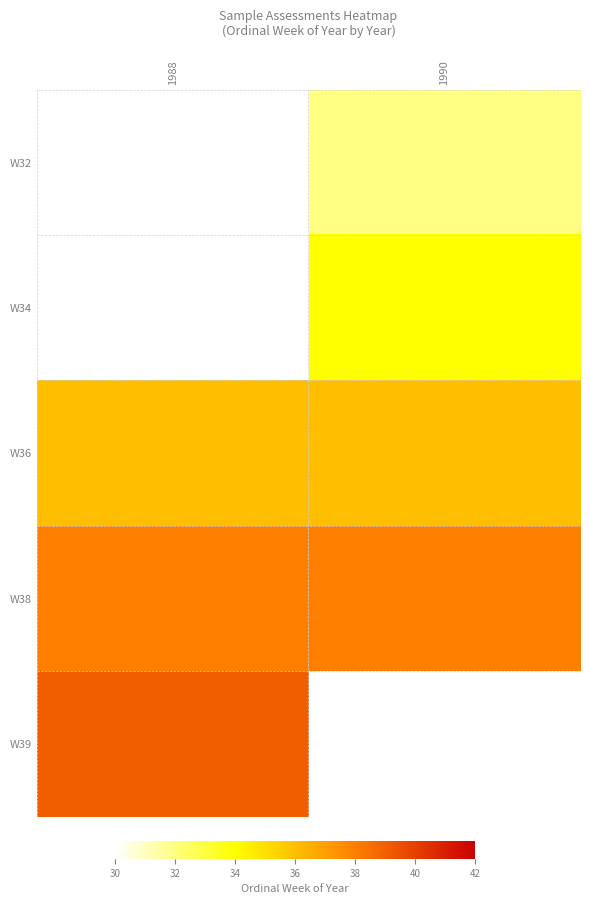

How many categories are shown in the chart?

2